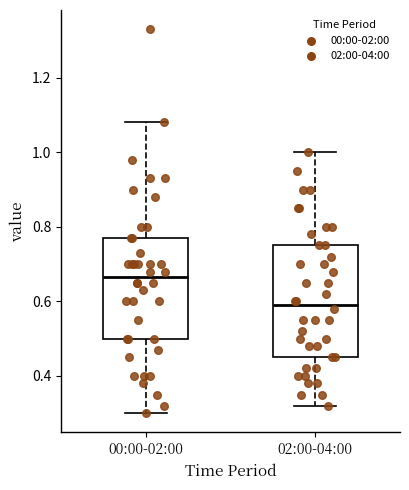

Where does the lower whisker of the box for 02:00-04:00 end on the y-axis? The values are not printed on the chart, so give them approximately, as read against the axis.

0.32